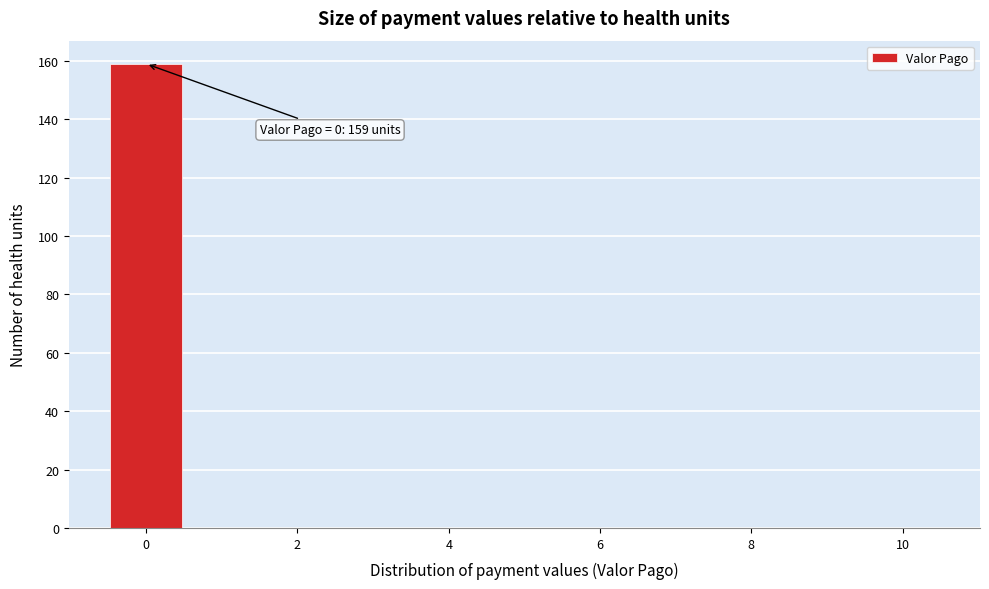

Over which range of the x-axis is the bar tallest?

-0.5 to 0.5